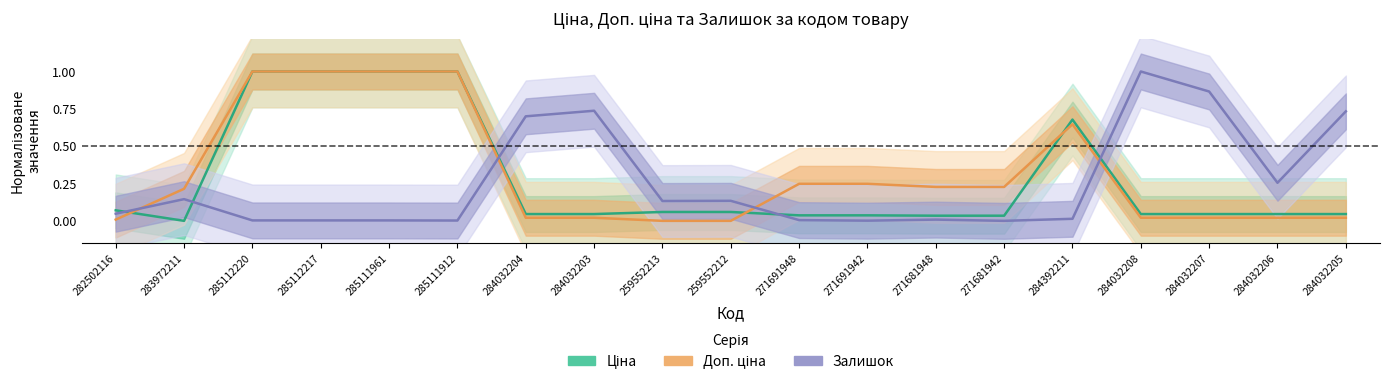

What is the label of the 19th point from the right?

282502116